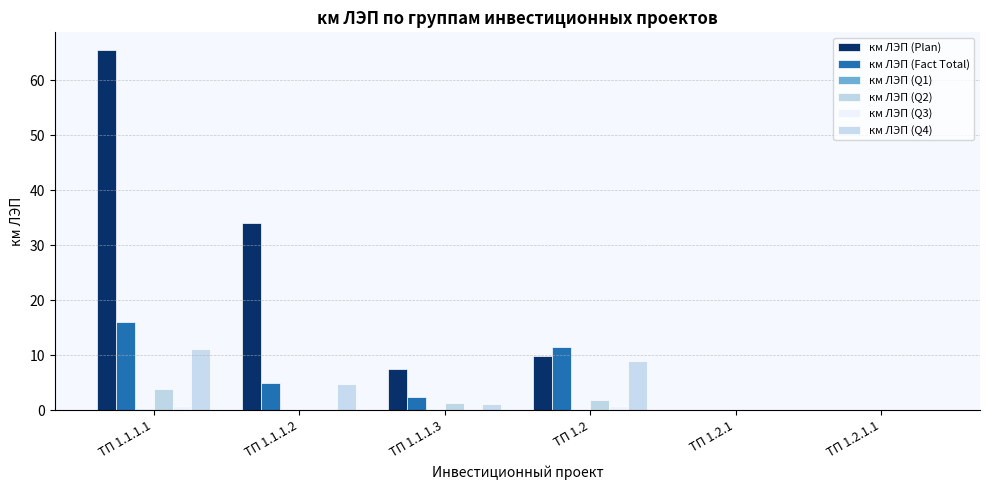

Which series has the largest total across all categories?

км ЛЭП (Plan)